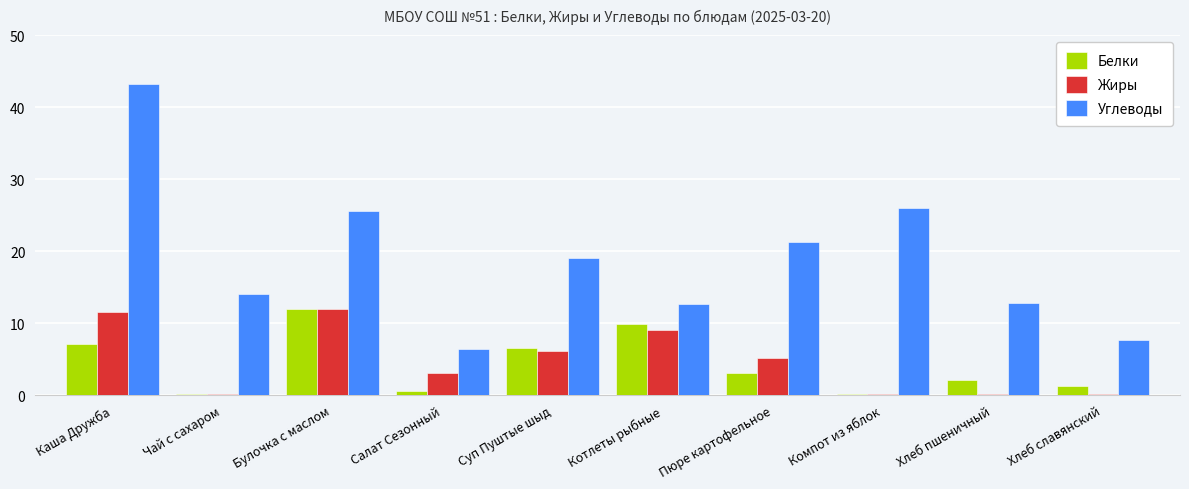

Does the chart contain stacked bars?

No